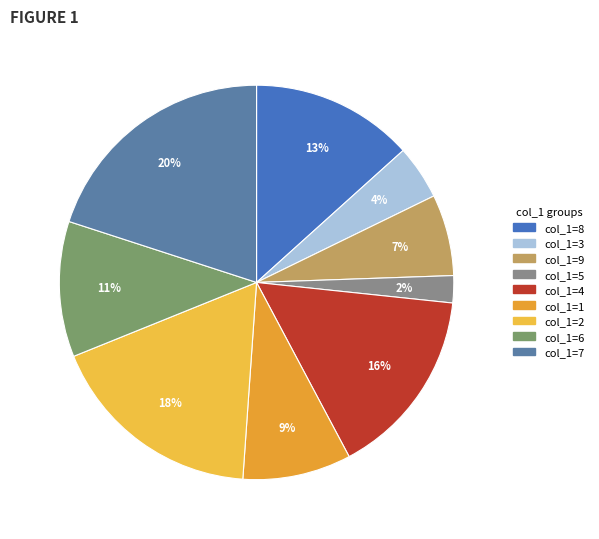

Rank the categories by value from lowest to highest.

5, 3, 9, 1, 6, 8, 4, 2, 7